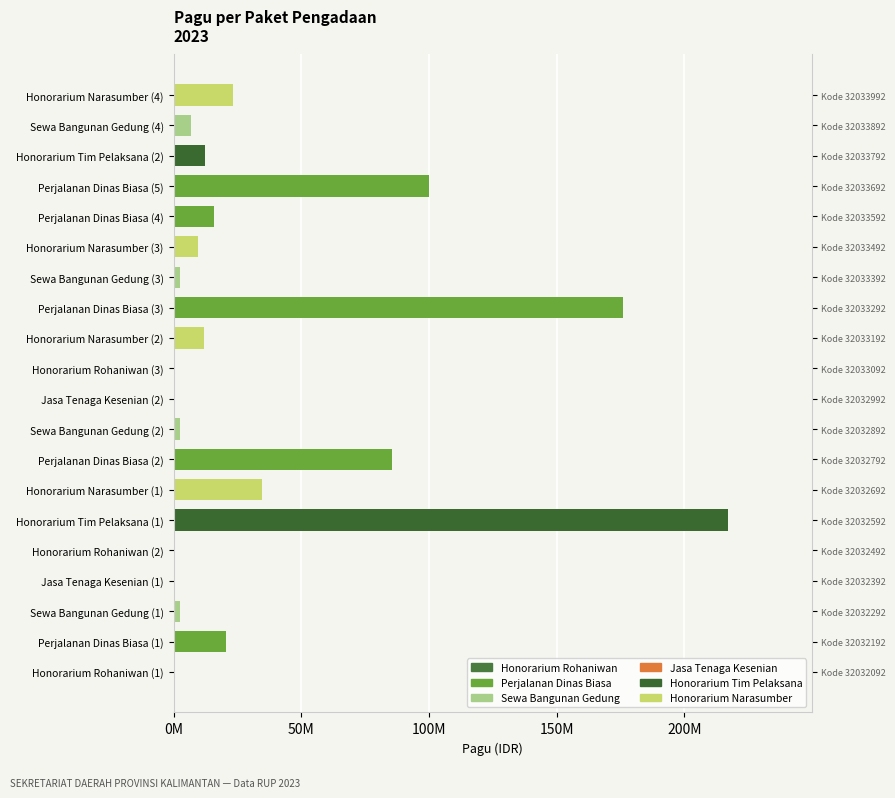

At which label is the value closest to 108800000?

Perjalanan Dinas Biasa (5)